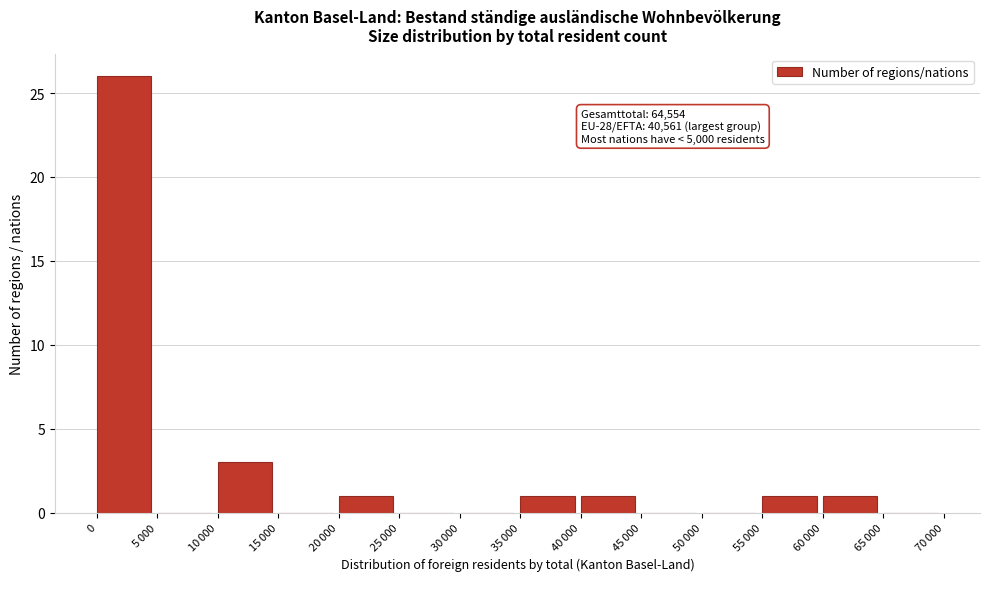

What is the maximum value shown in the chart?

26